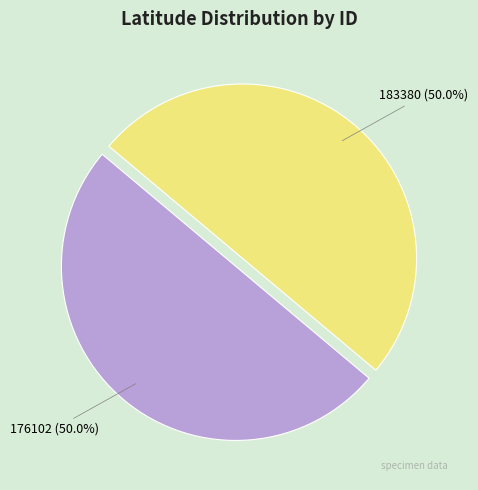

Is the sum of 183380 and 176102 greater than half?

Yes